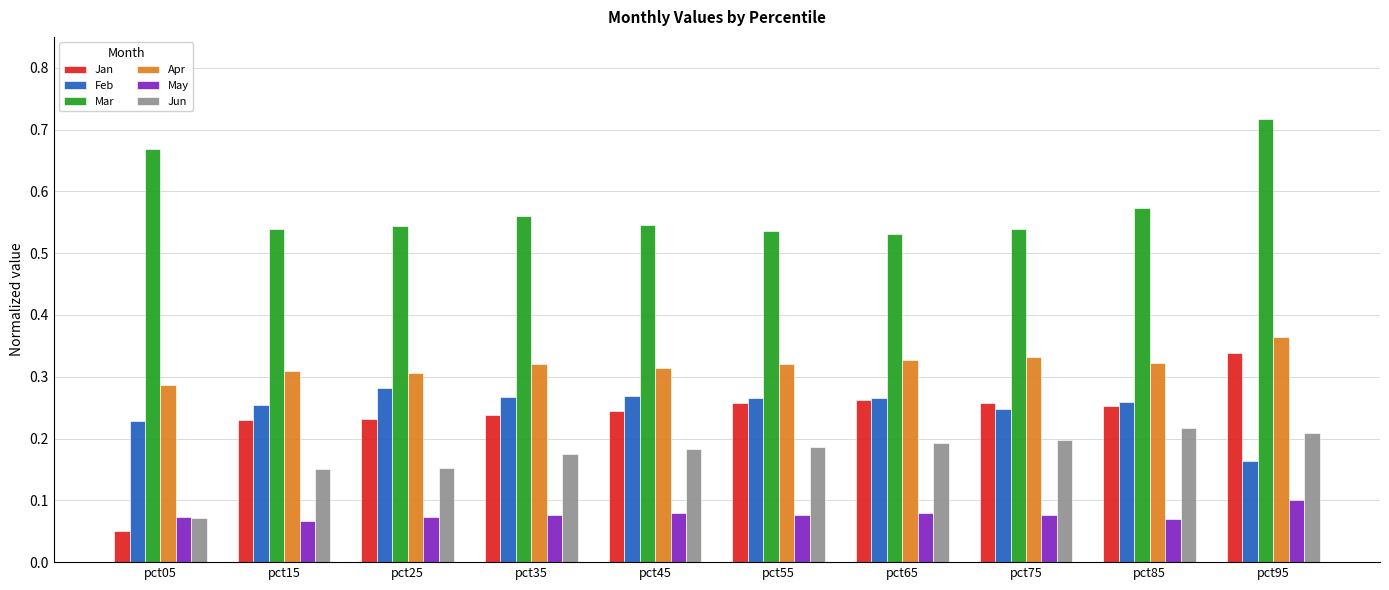

At which label does Mar reach its peak?

pct95